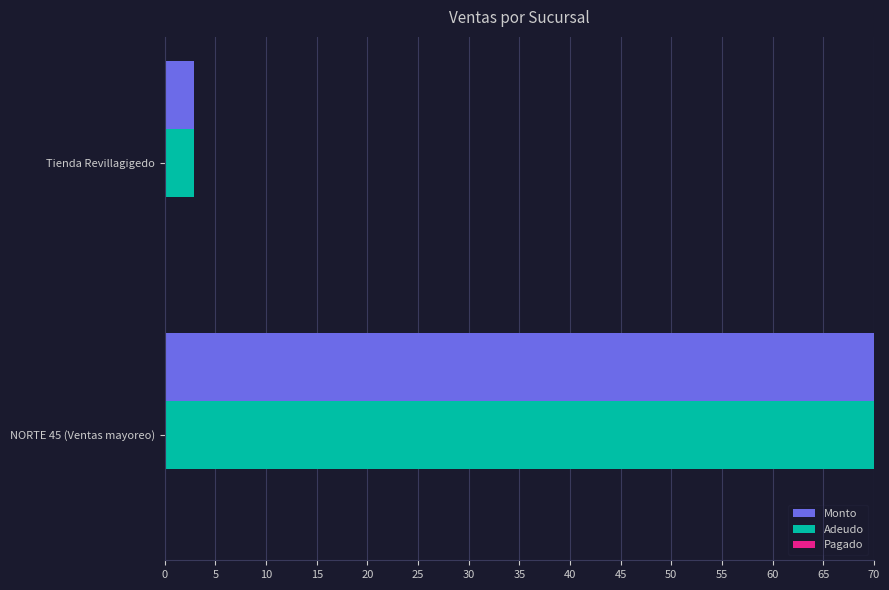

At which category is the sum across all series the highest?

NORTE 45 (Ventas mayoreo)